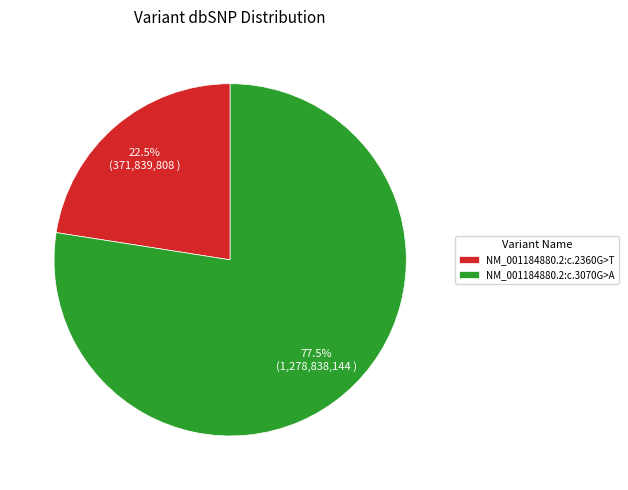

To the nearest percent, what is the combined percentage of NM_001184880.2:c.2360G>T and NM_001184880.2:c.3070G>A?

100%